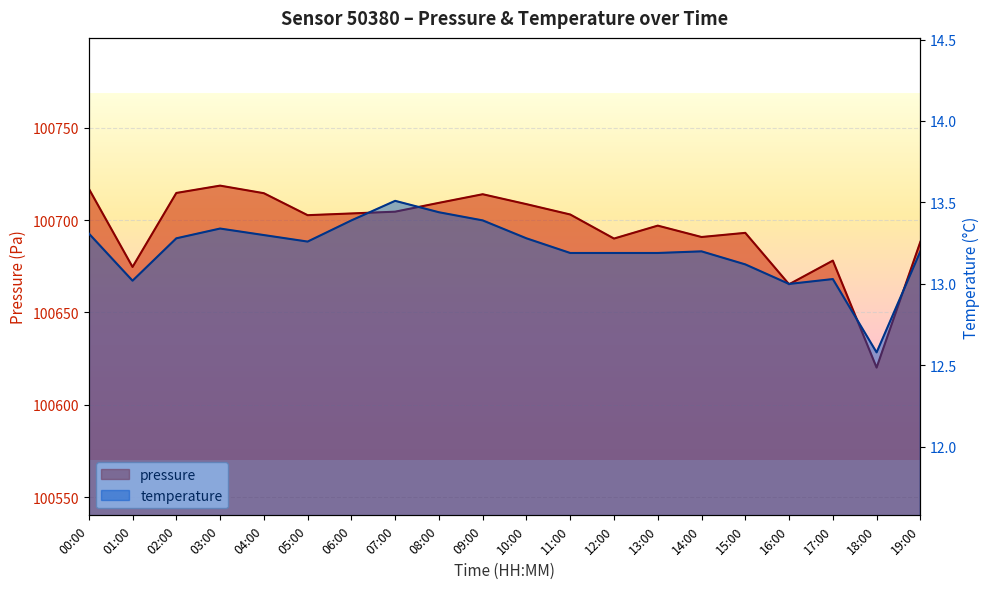

List the labels in order of temperature value, largest first.

07:00, 08:00, 06:00, 09:00, 03:00, 00:00, 04:00, 02:00, 10:00, 05:00, 14:00, 19:00, 11:00, 12:00, 13:00, 15:00, 17:00, 01:00, 16:00, 18:00